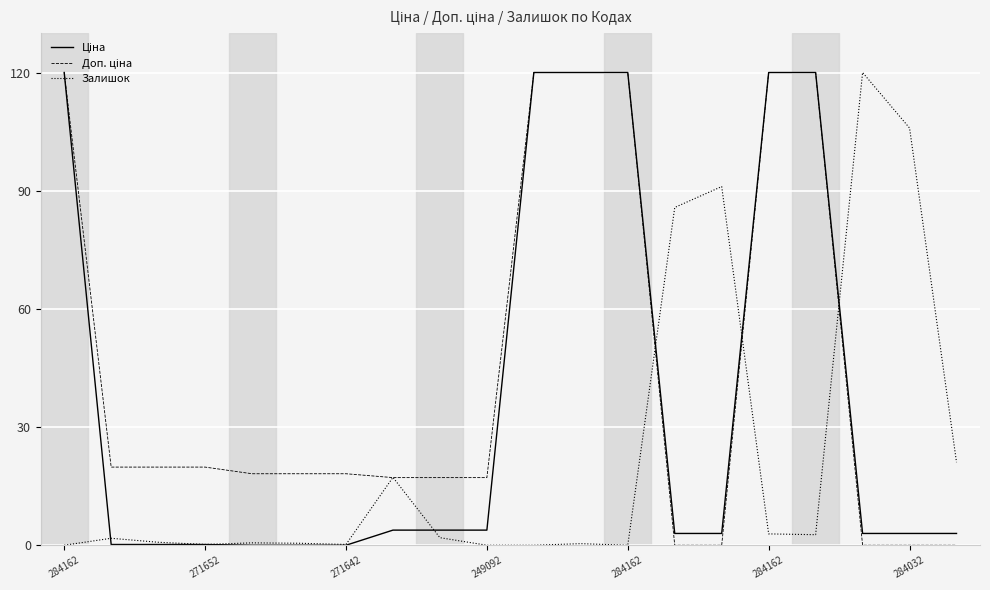

What is the maximum value shown in the chart?

120.0